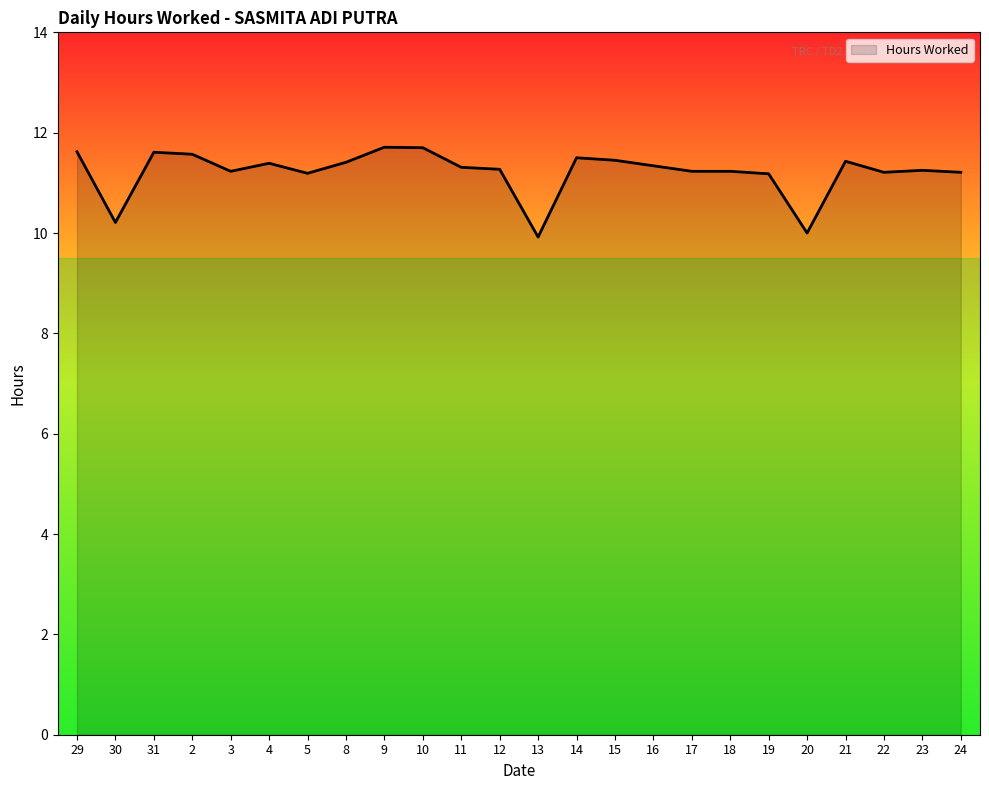

The chart shows a value of 11.2 at 22. True or false?

True